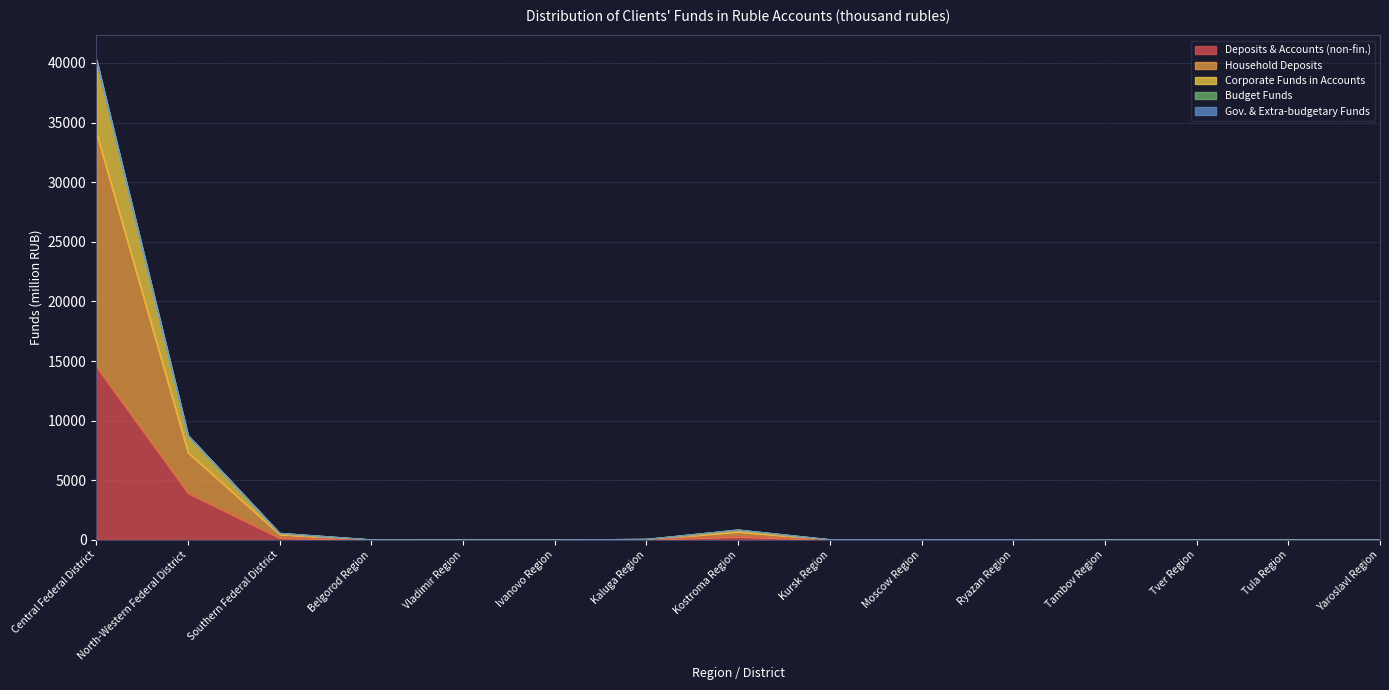

True or false: Deposits & Accounts (non-fin.) and Household Deposits intersect in this chart.

False